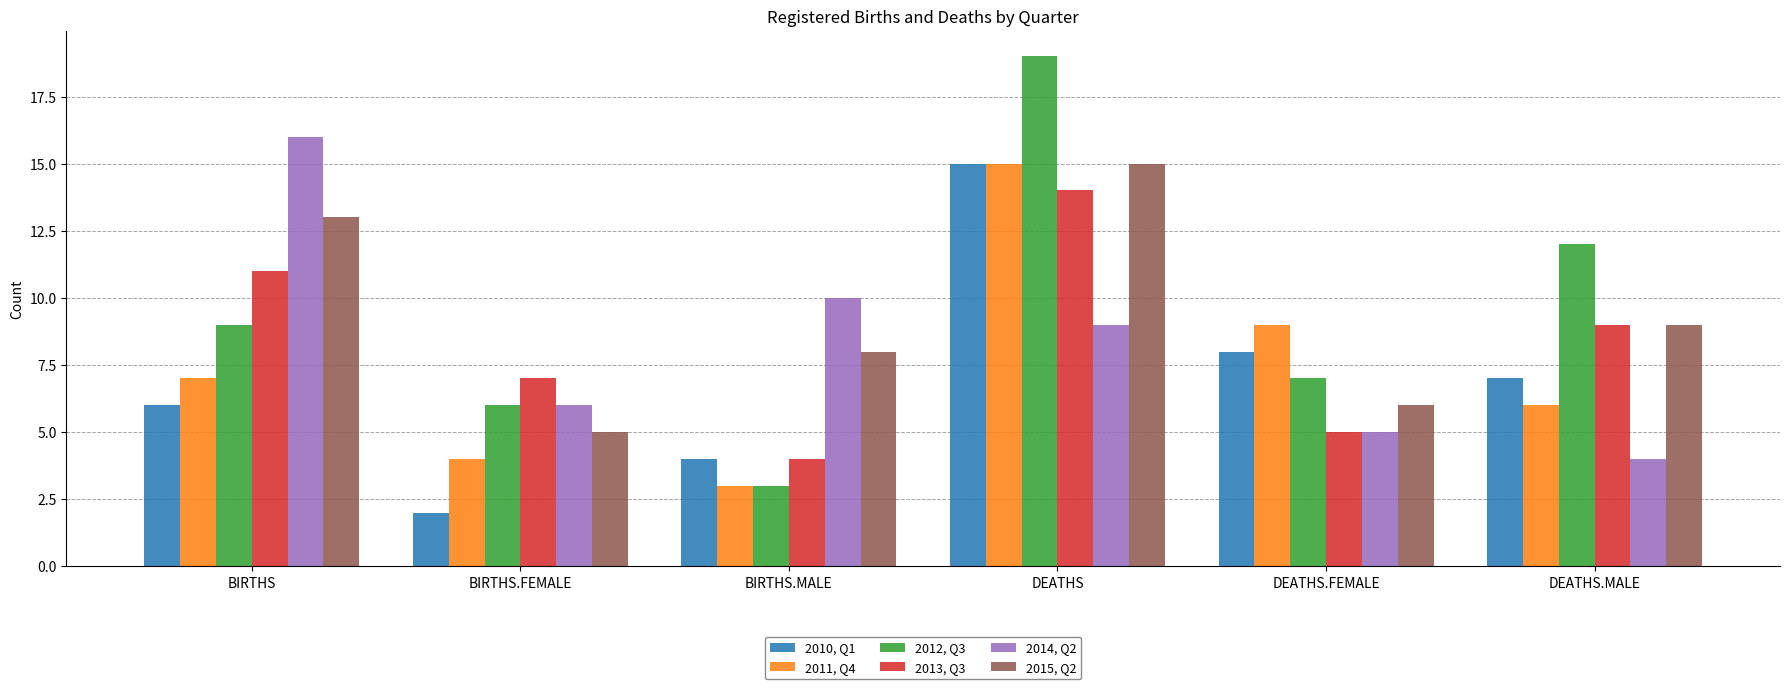

Reading left to right, what are all the values shown in this chart?

2010, Q1: BIRTHS=6	BIRTHS.FEMALE=2	BIRTHS.MALE=4	DEATHS=15	DEATHS.FEMALE=8	DEATHS.MALE=7
2011, Q4: BIRTHS=7	BIRTHS.FEMALE=4	BIRTHS.MALE=3	DEATHS=15	DEATHS.FEMALE=9	DEATHS.MALE=6
2012, Q3: BIRTHS=9	BIRTHS.FEMALE=6	BIRTHS.MALE=3	DEATHS=19	DEATHS.FEMALE=7	DEATHS.MALE=12
2013, Q3: BIRTHS=11	BIRTHS.FEMALE=7	BIRTHS.MALE=4	DEATHS=14	DEATHS.FEMALE=5	DEATHS.MALE=9
2014, Q2: BIRTHS=16	BIRTHS.FEMALE=6	BIRTHS.MALE=10	DEATHS=9	DEATHS.FEMALE=5	DEATHS.MALE=4
2015, Q2: BIRTHS=13	BIRTHS.FEMALE=5	BIRTHS.MALE=8	DEATHS=15	DEATHS.FEMALE=6	DEATHS.MALE=9